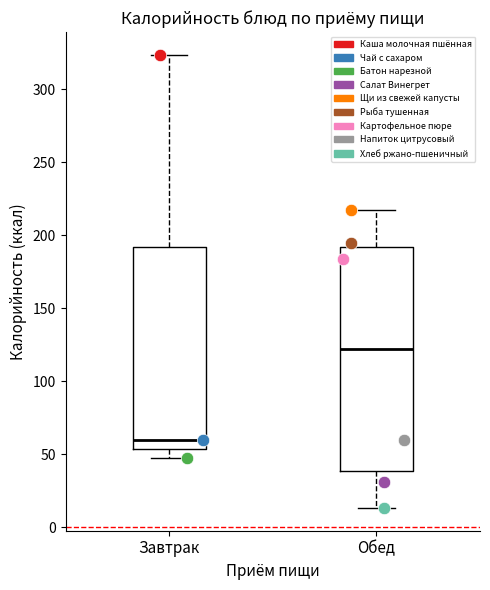

Which series contains the lowest Y value?

Хлеб ржано-пшеничный